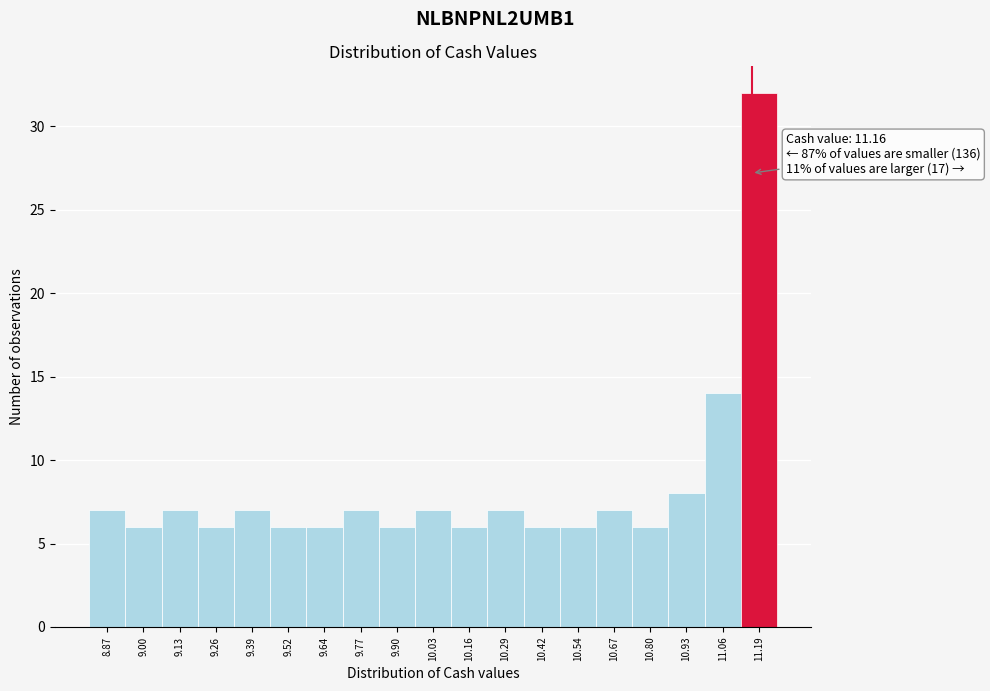

Over which range of the x-axis is the bar tallest?

11.12 to 11.26